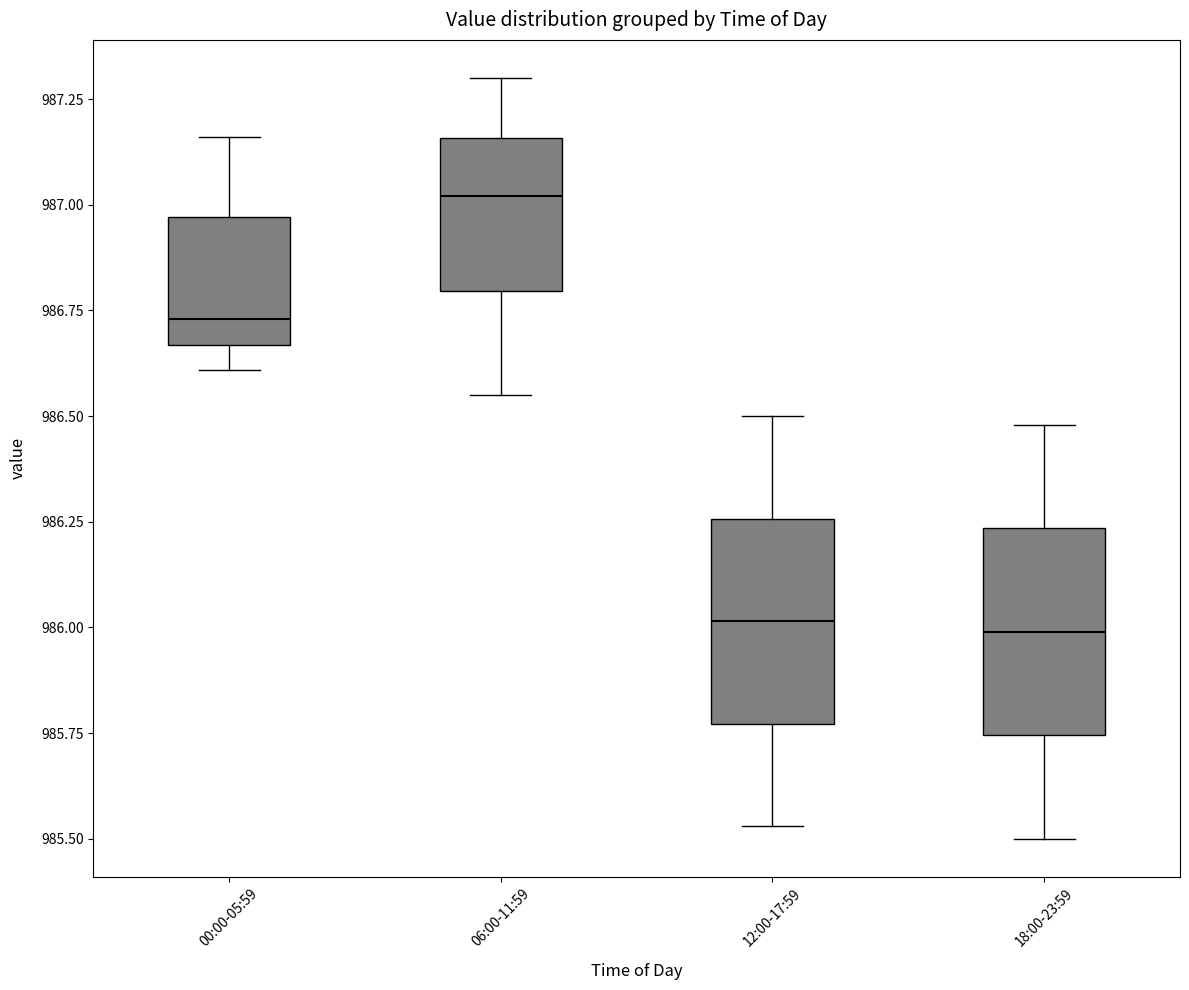

Reading left to right, transcribe this box plot: for each box, give where its median line is, the range the box spans, and where its two whiskers end, as read against the y-axis. The values are not printed on the chart, so give them approximately, as read against the axis.

00:00-05:59: median 986.75, box 986.65 to 986.95, whiskers 986.60 to 987.15
06:00-11:59: median 987.00, box 986.80 to 987.15, whiskers 986.55 to 987.30
12:00-17:59: median 986.00, box 985.75 to 986.25, whiskers 985.55 to 986.50
18:00-23:59: median 986.00, box 985.75 to 986.25, whiskers 985.50 to 986.50